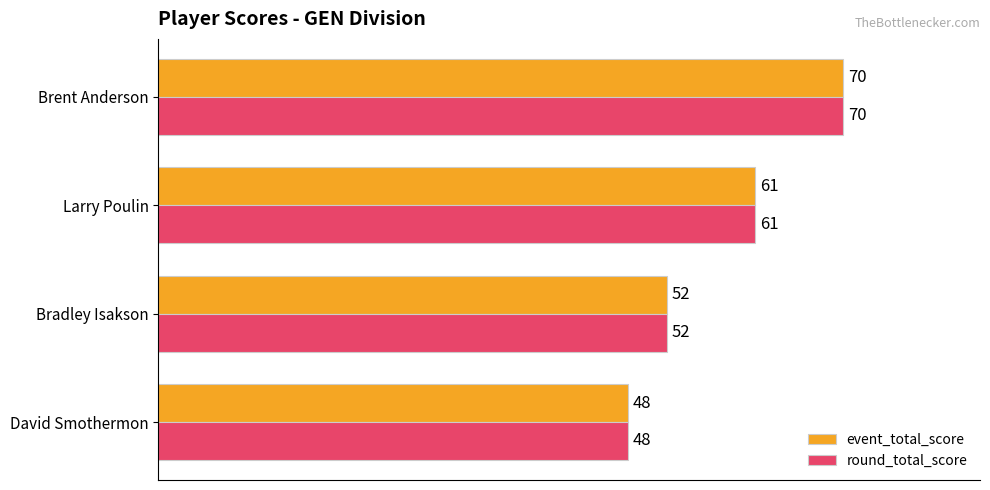

Is it true that round_total_score equals 61 at Larry Poulin?

True